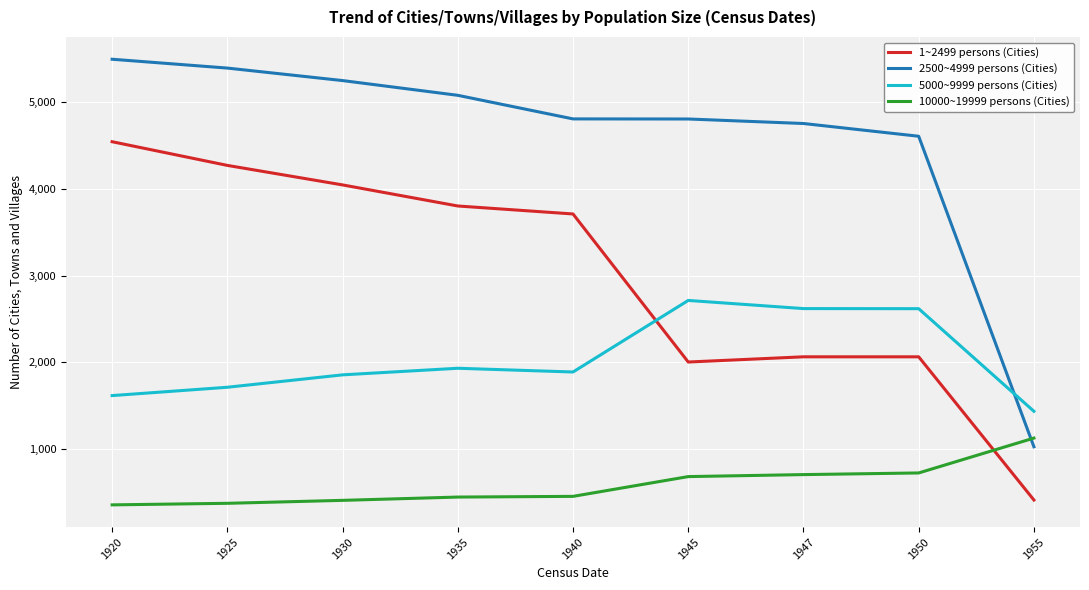

What is the average value of the 5000~9999 persons (Cities) series?

2043